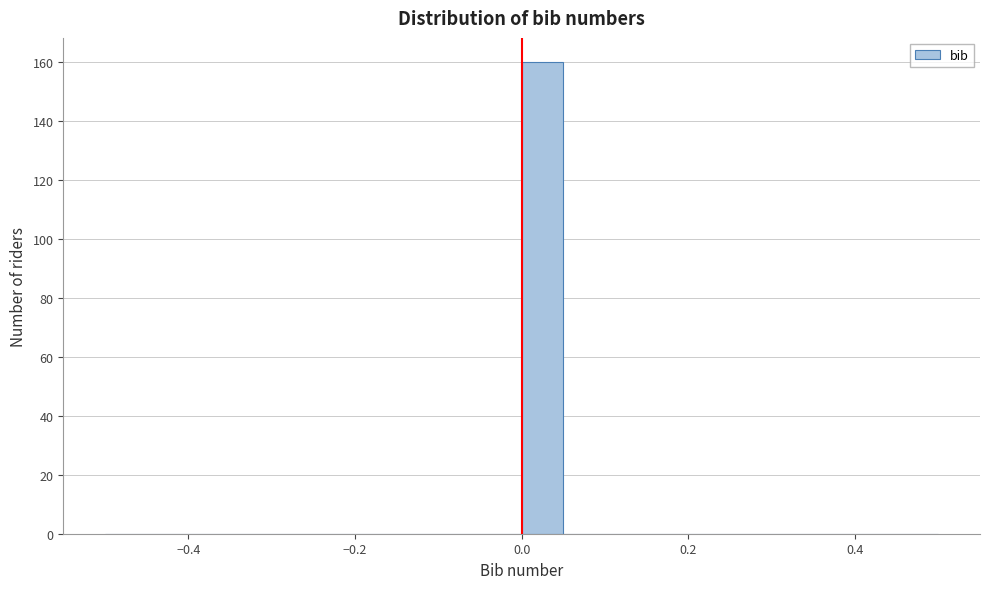

Read against the x-axis, roughly where is the centre of the tallest bar?

0.02